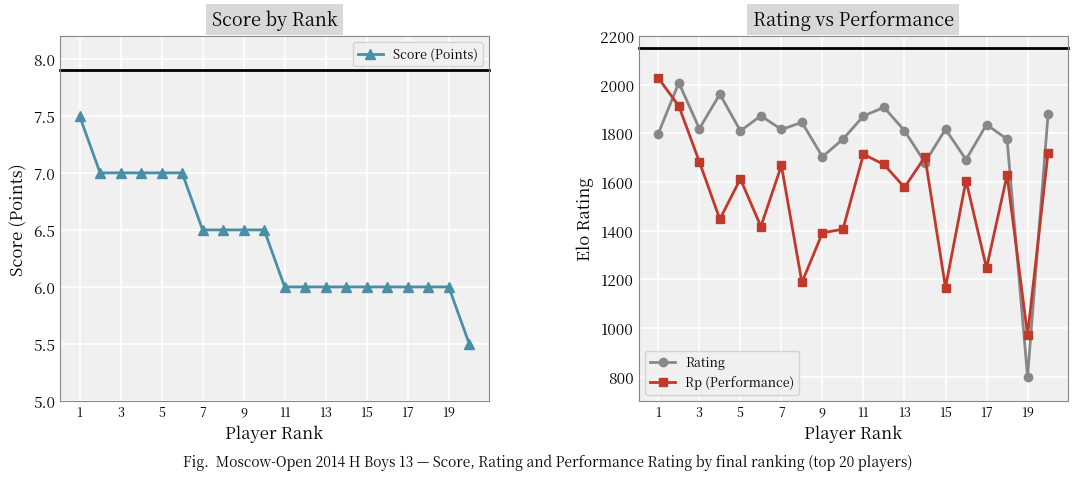

After their last crossing, which series has the higher values: Rating or Rp (Performance)?

Rating